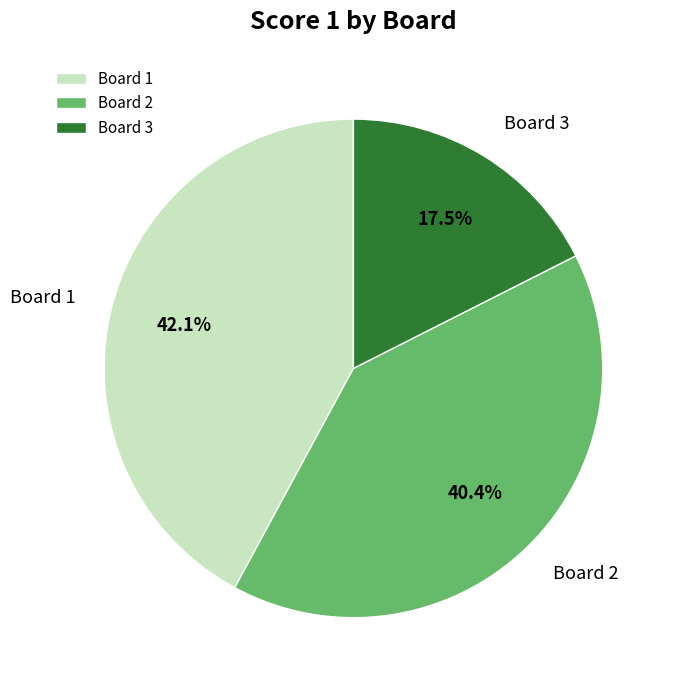

Rank the categories by value from lowest to highest.

Board 3, Board 2, Board 1